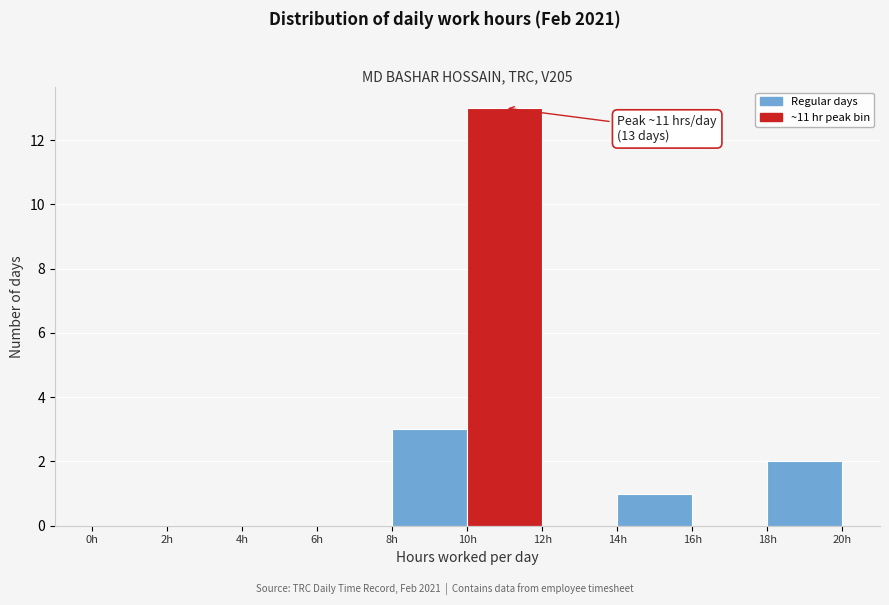

Which range on the x-axis has the tallest bar?

10 to 12